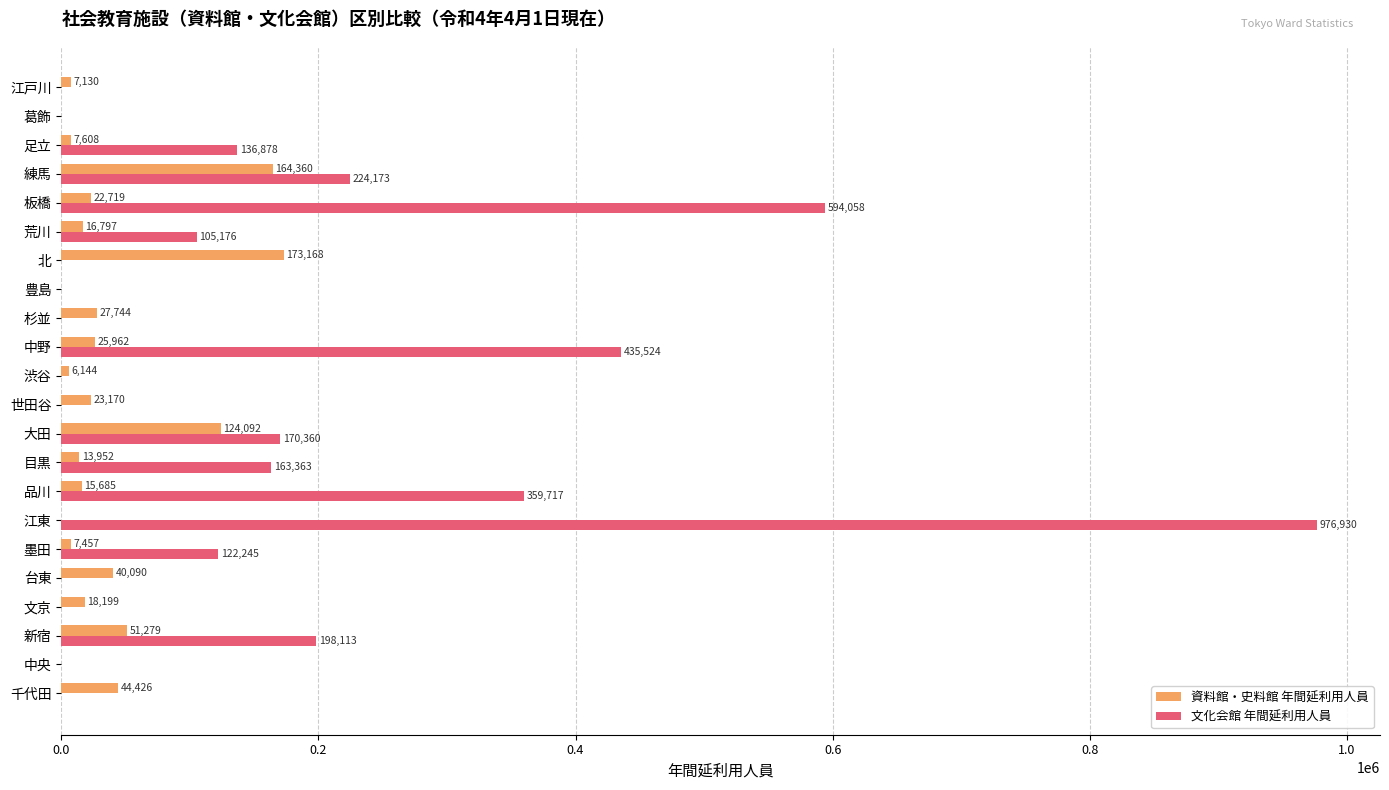

Between 世田谷 and 荒川, which series saw the biggest shift?

文化会館 年間延利用人員